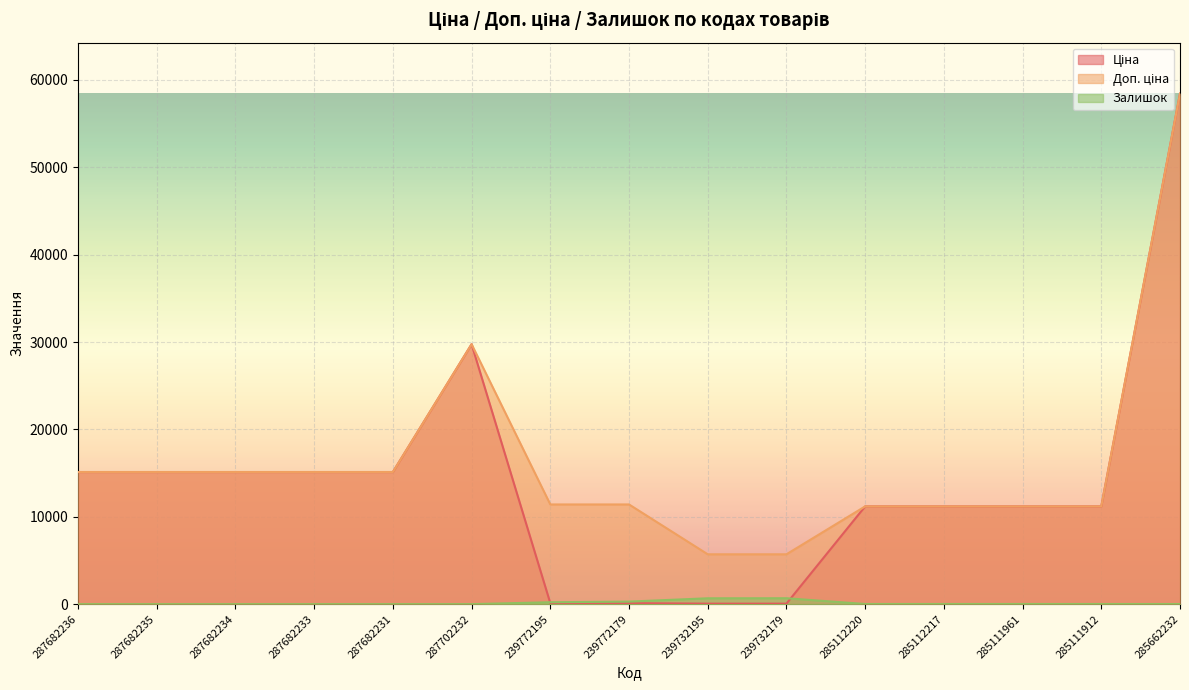

What is the sum of all Ціна values?

208868.7